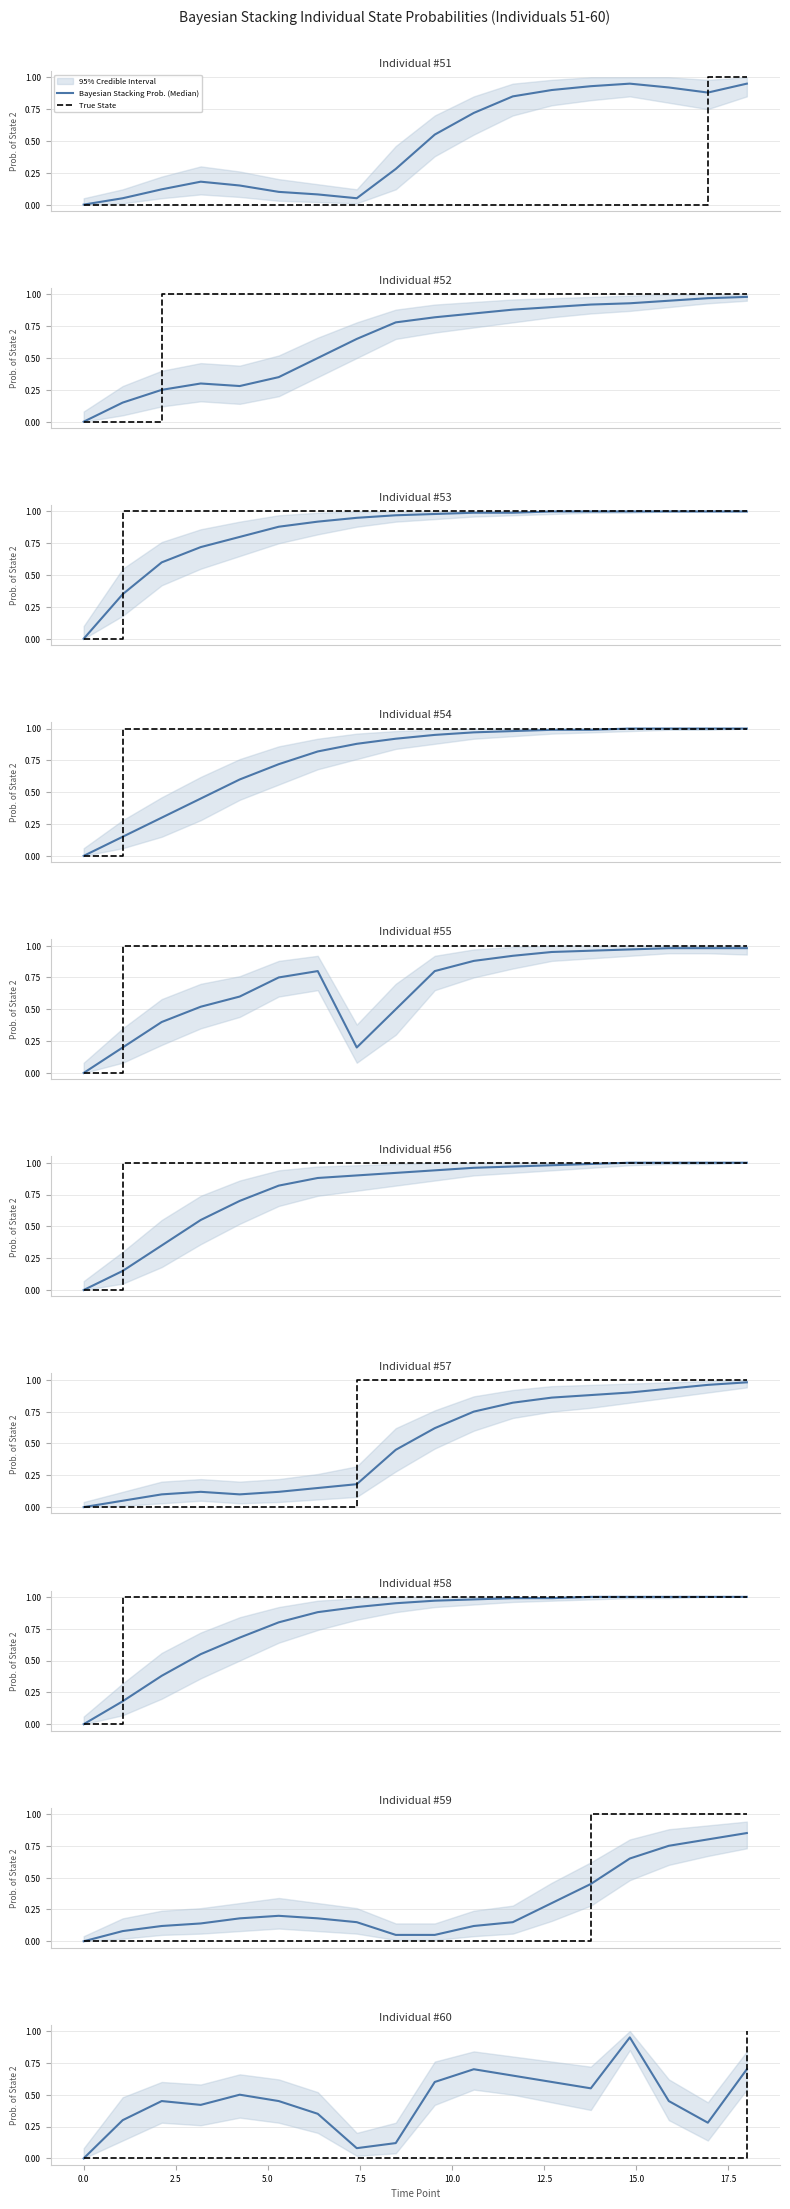

True or false: Bayesian Stacking Prob. (Median) has more than 2 interior local peaks.

True